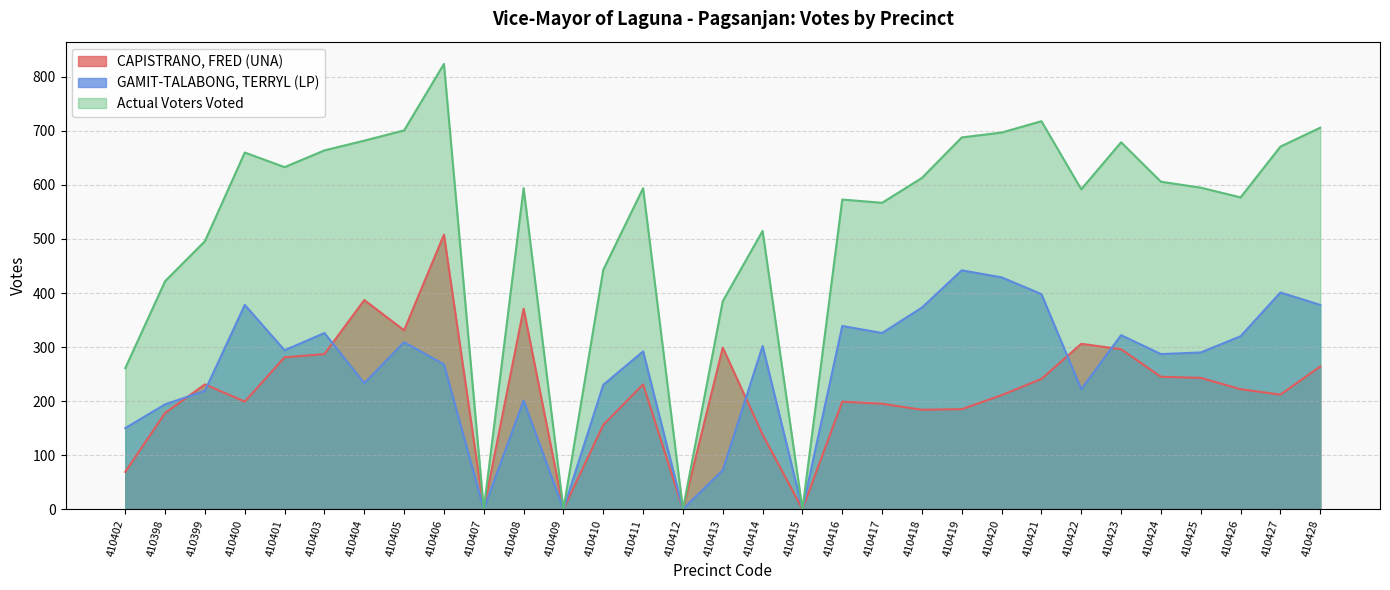

How many lines are shown in the chart?

3